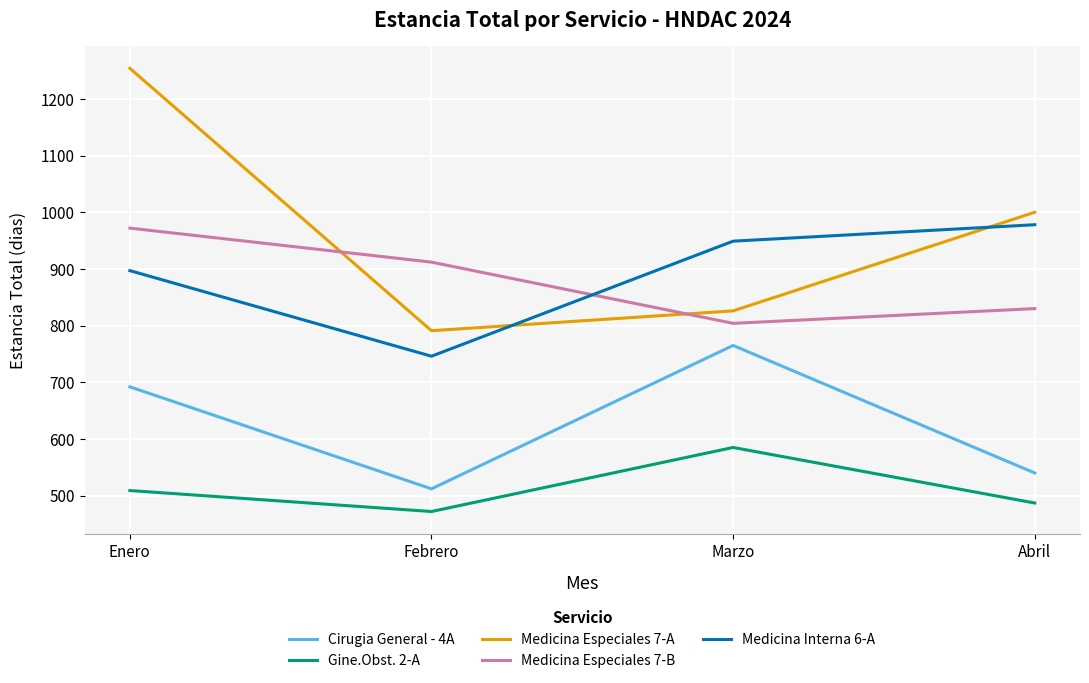

What is the sum of the Medicina Interna 6-A values at Febrero and Enero?

1643